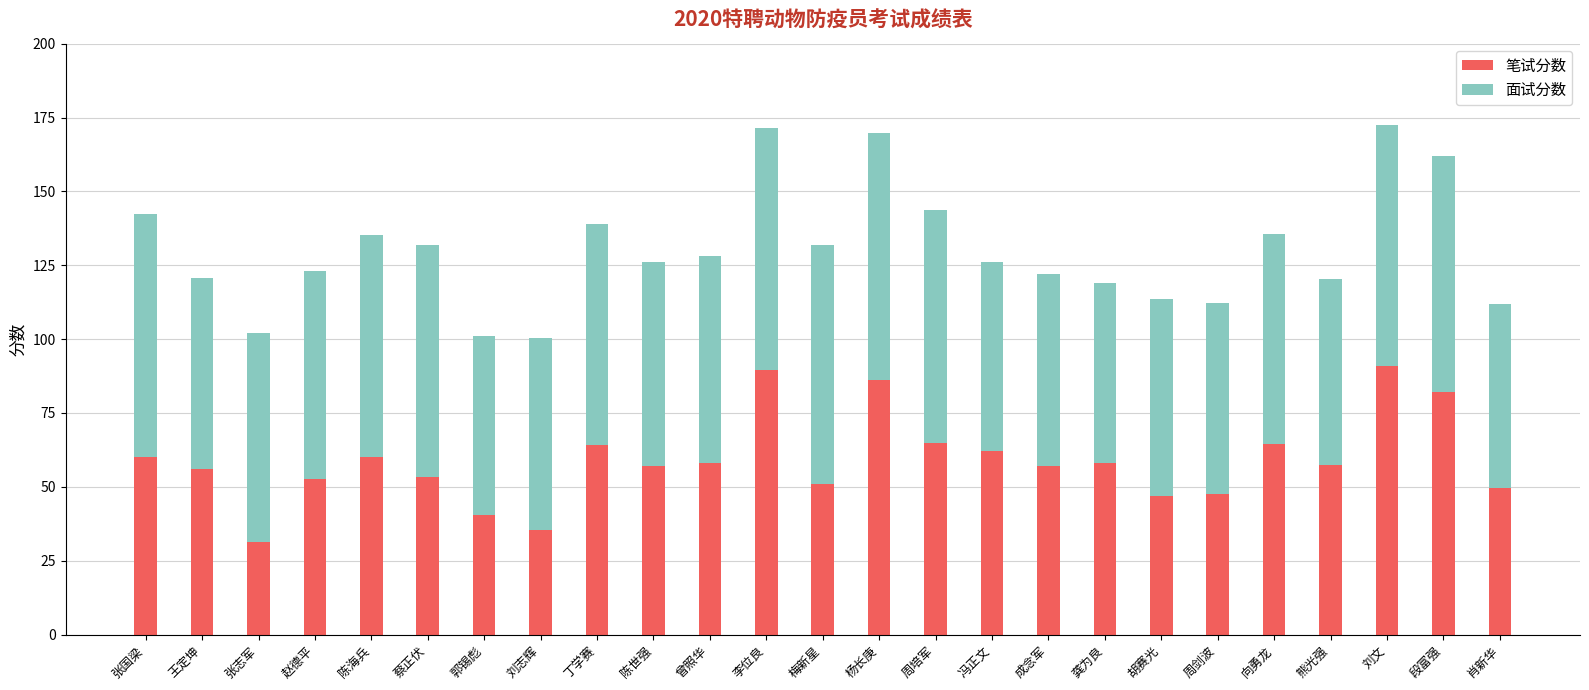

What is the total value across all series at 周剑波?

112.3